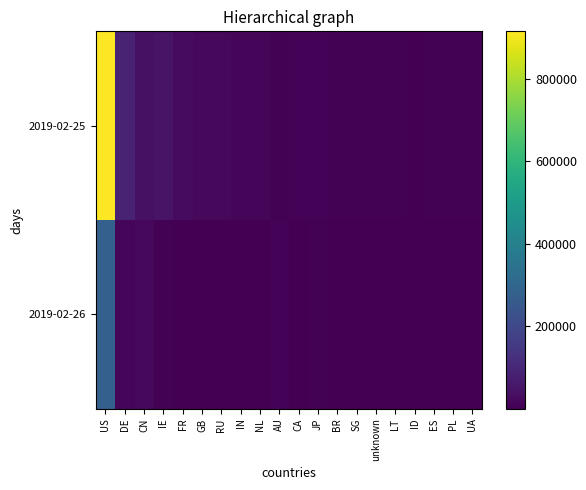

Rank the series by their average value, from lowest to highest.

2019-02-26, 2019-02-25